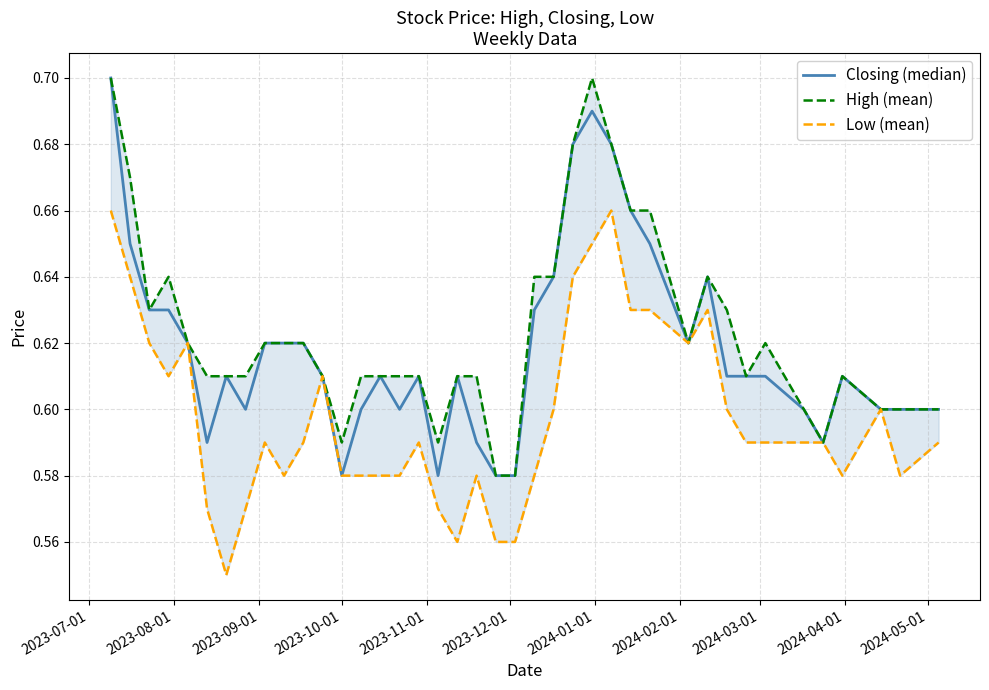

The Closing (median) series shows 0.4 at 26. True or false?

False